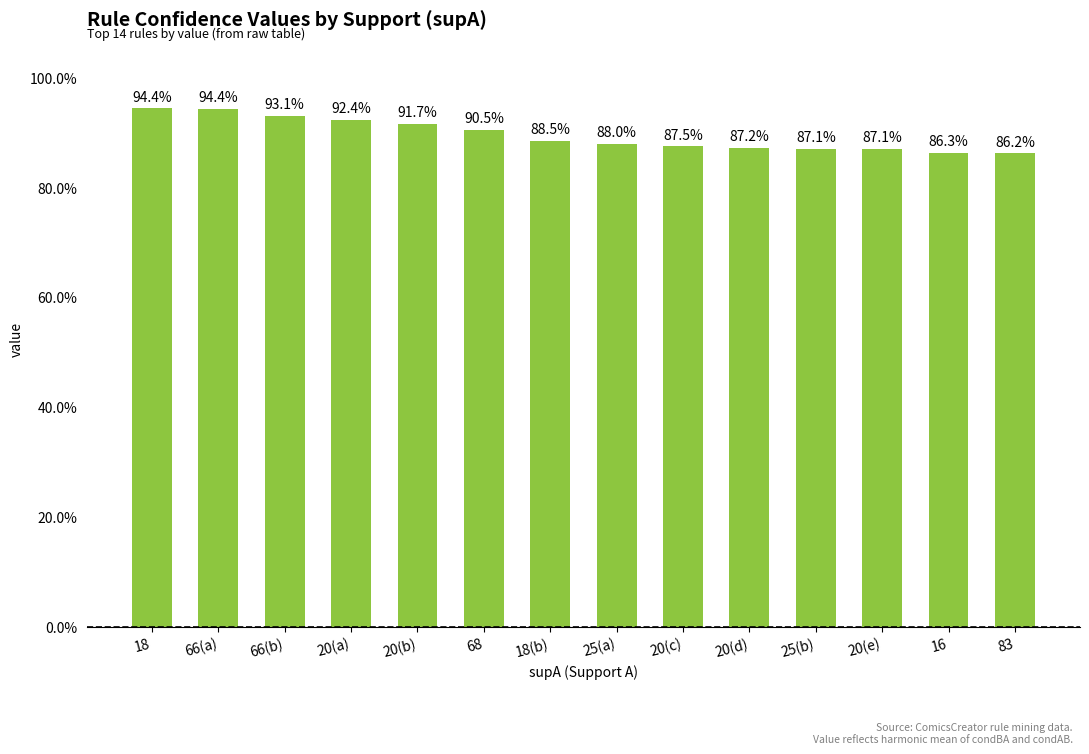

How many categories are shown in the chart?

14